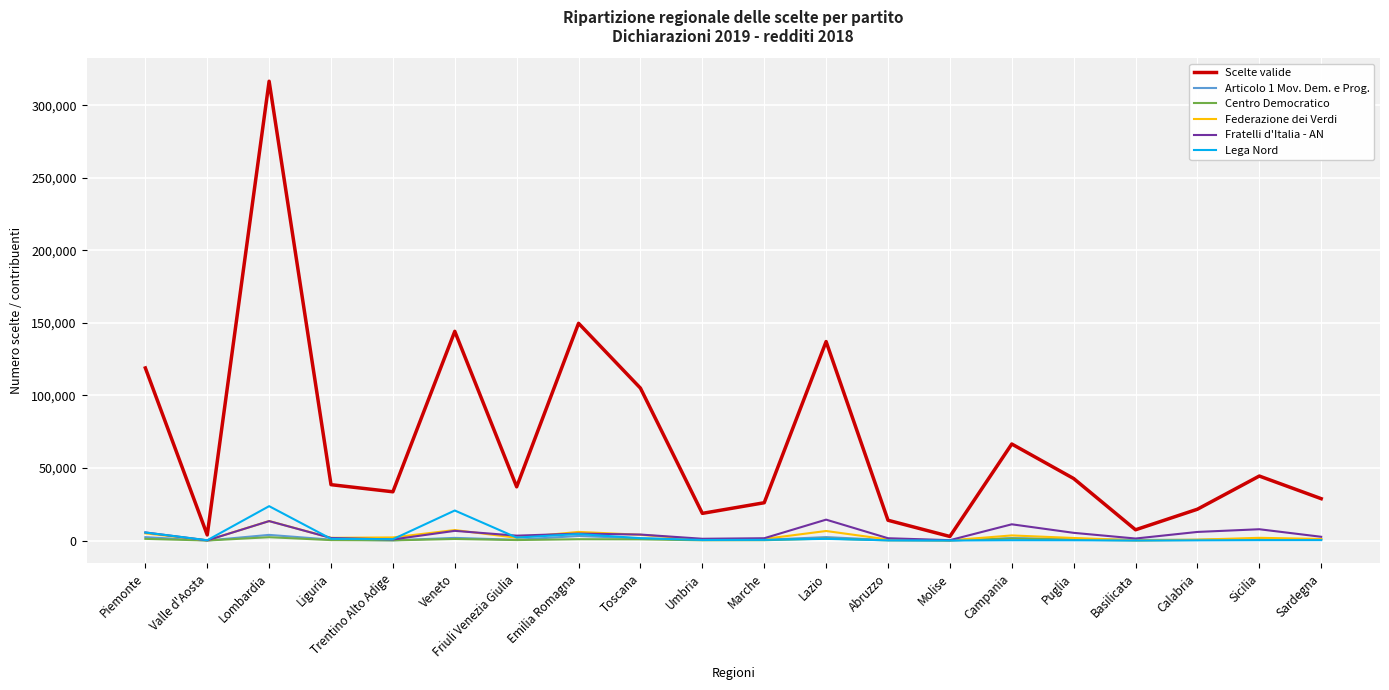

Which series has the largest range (max minus min)?

Scelte valide